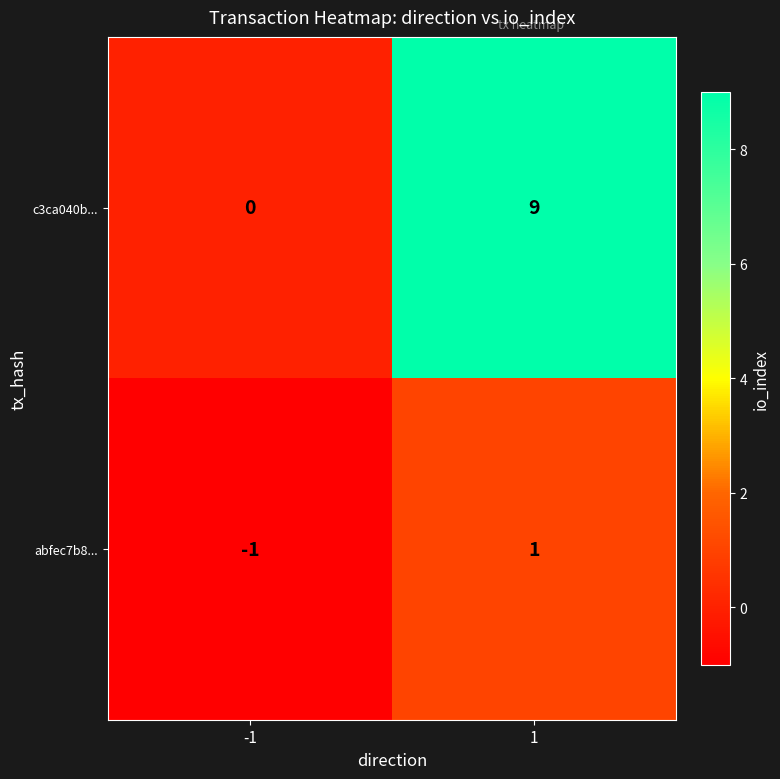

Reading left to right, what are all the values shown in this chart?

c3ca040b...: 0	9
abfec7b8...: -1	1